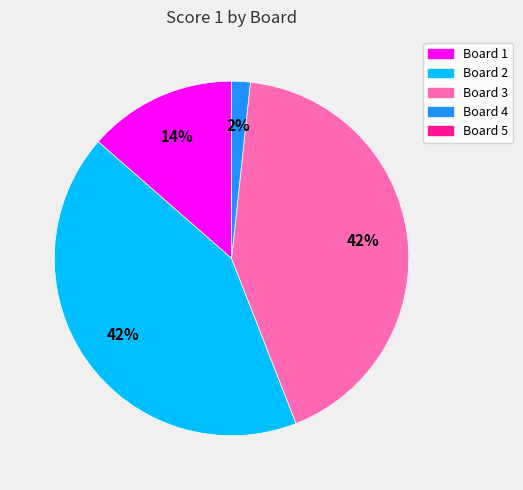

Between Board 4 and Board 3, which is larger?

Board 3